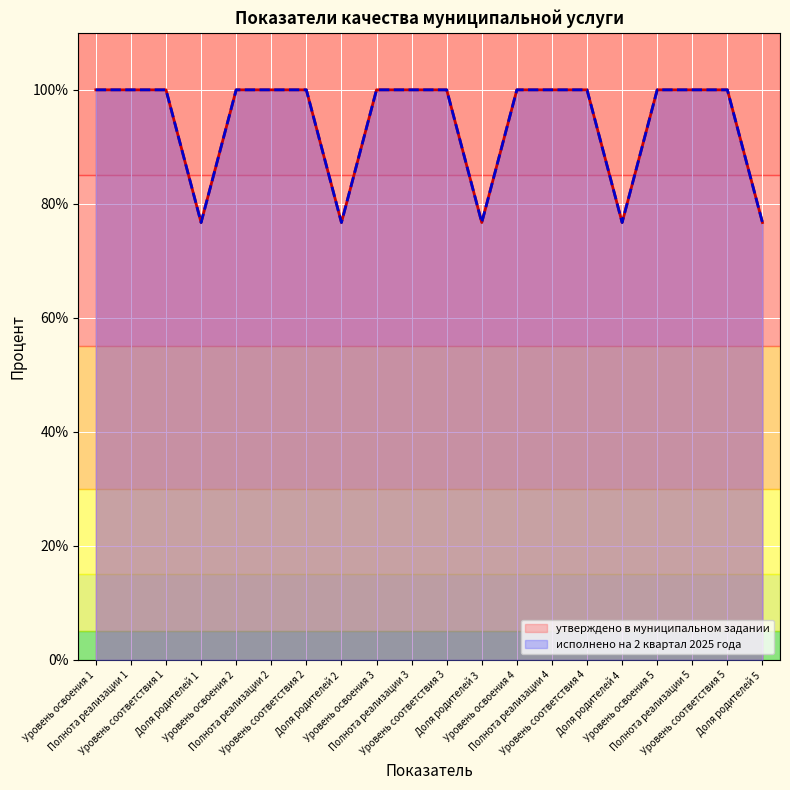

Where is утверждено в муниципальном задании nearest to the value 88?

Доля родителей 1